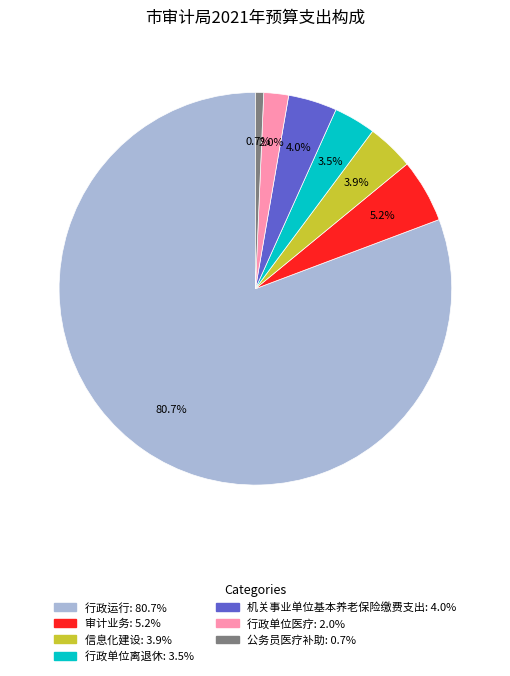

Which category has the smallest portion of the pie?

公务员医疗补助